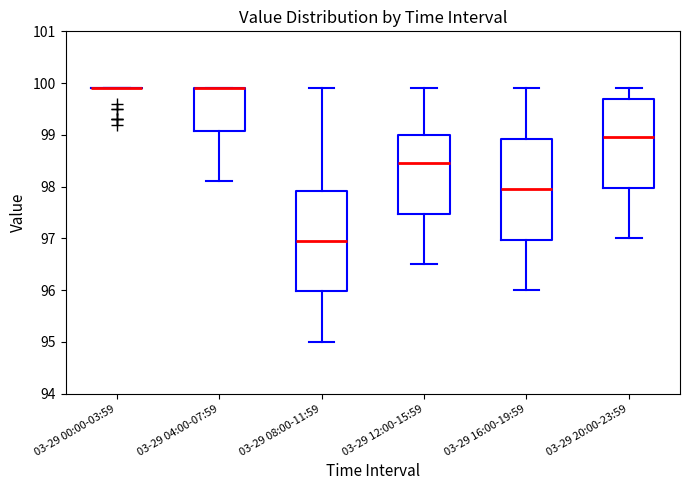

Where is the lower edge of the box for 03-29 04:00-07:59 on the y-axis? The values are not printed on the chart, so give them approximately, as read against the axis.

99.1